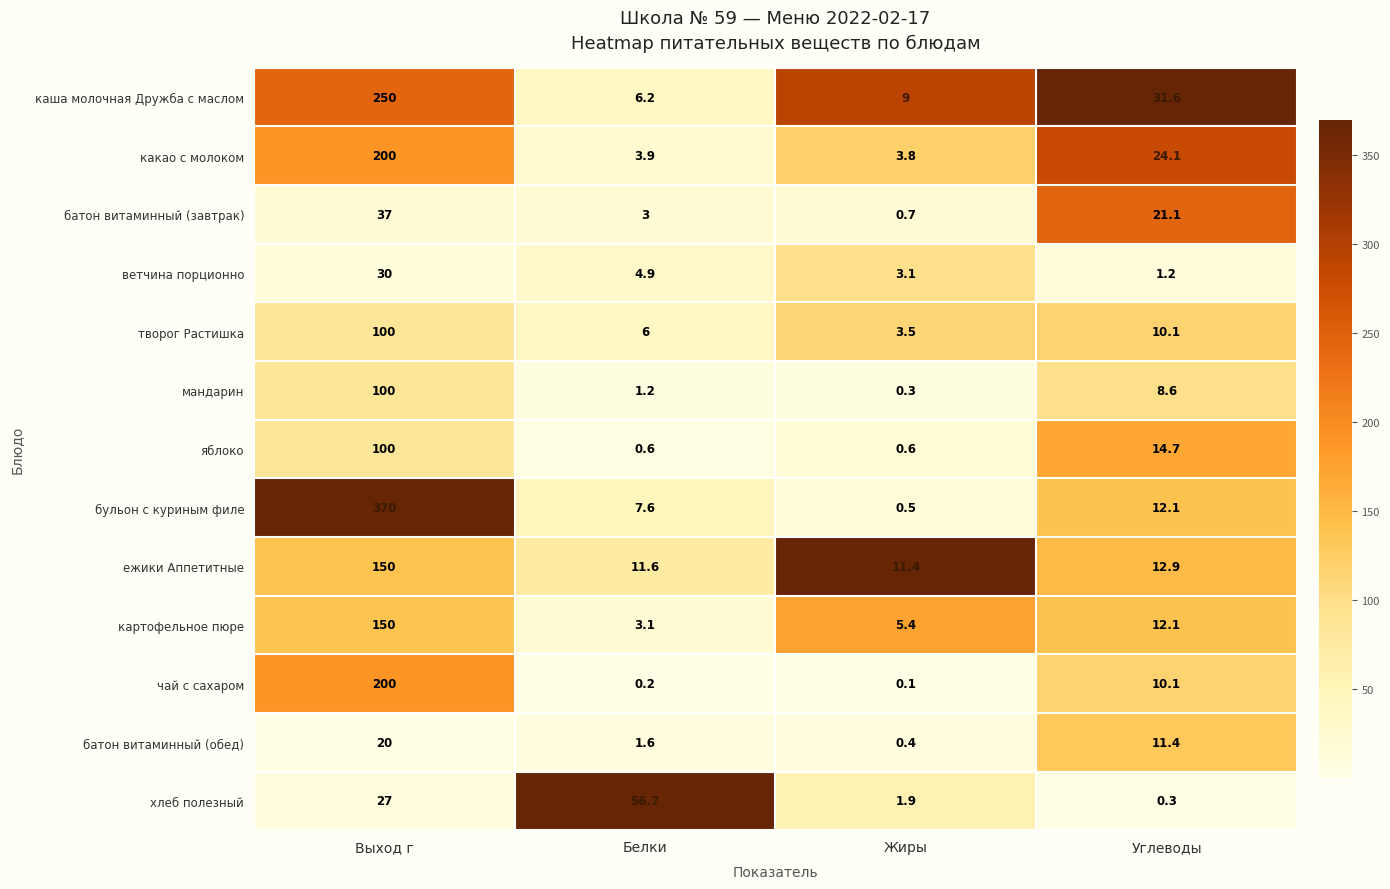

Rank the series at Белки from highest to lowest value.

хлеб полезный, ежики Аппетитные, бульон с куриным филе, каша молочная Дружба с маслом, творог Растишка, ветчина порционно, какао с молоком, картофельное пюре, батон витаминный (завтрак), батон витаминный (обед), мандарин, яблоко, чай с сахаром